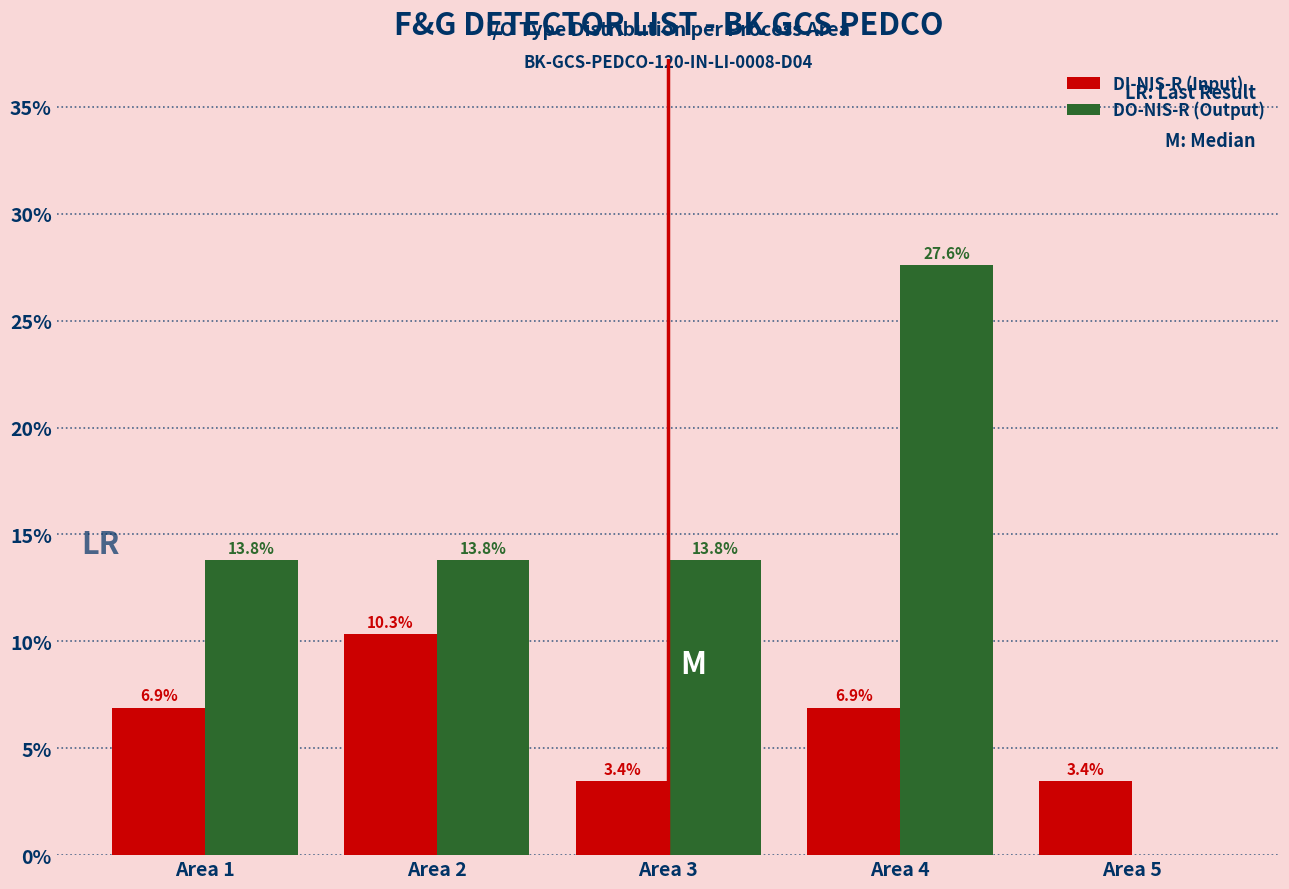

Reading left to right, list all the values displayed in this chart.

DI-NIS-R (Input): Area 1=6.9	Area 2=10.3	Area 3=3.4	Area 4=6.9	Area 5=3.4
DO-NIS-R (Output): Area 1=13.8	Area 2=13.8	Area 3=13.8	Area 4=27.6	Area 5=0.0